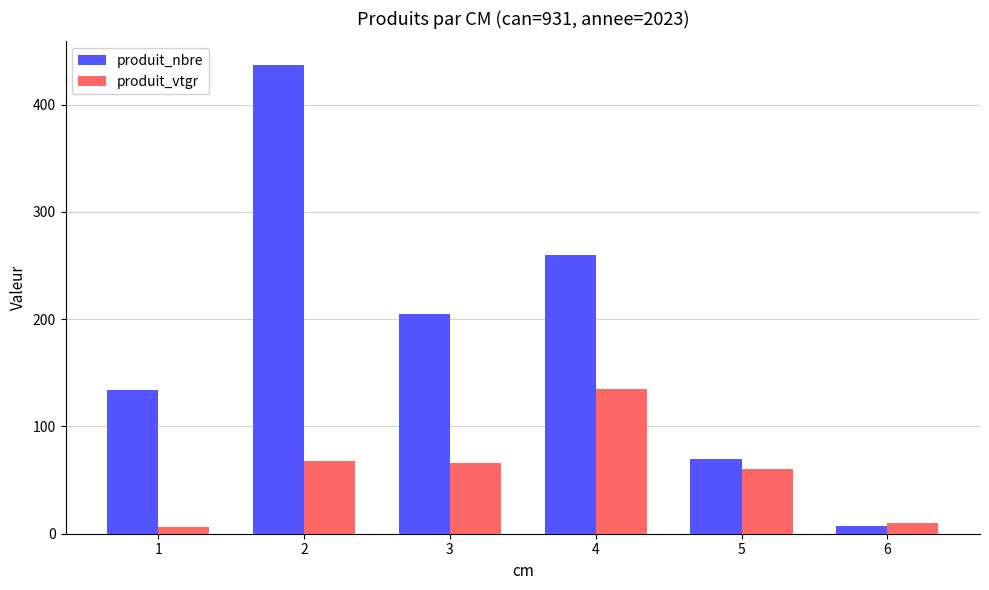

At how many categories does at least one series exceed 248?

2